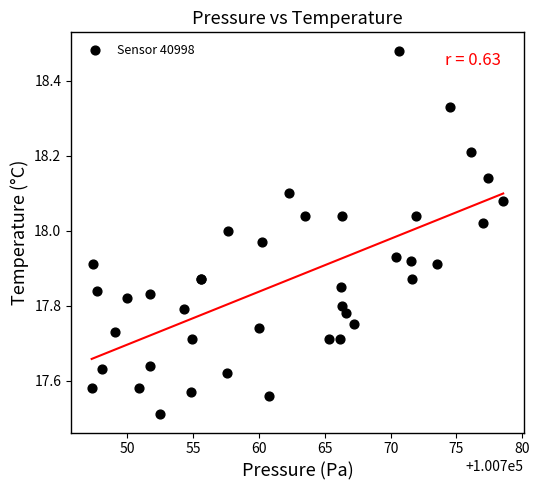

What Y value in the scatter plot is closest to 17?

17.5